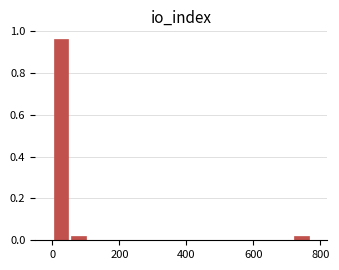

Read against the x-axis, roughly where is the centre of the tallest bar?

20